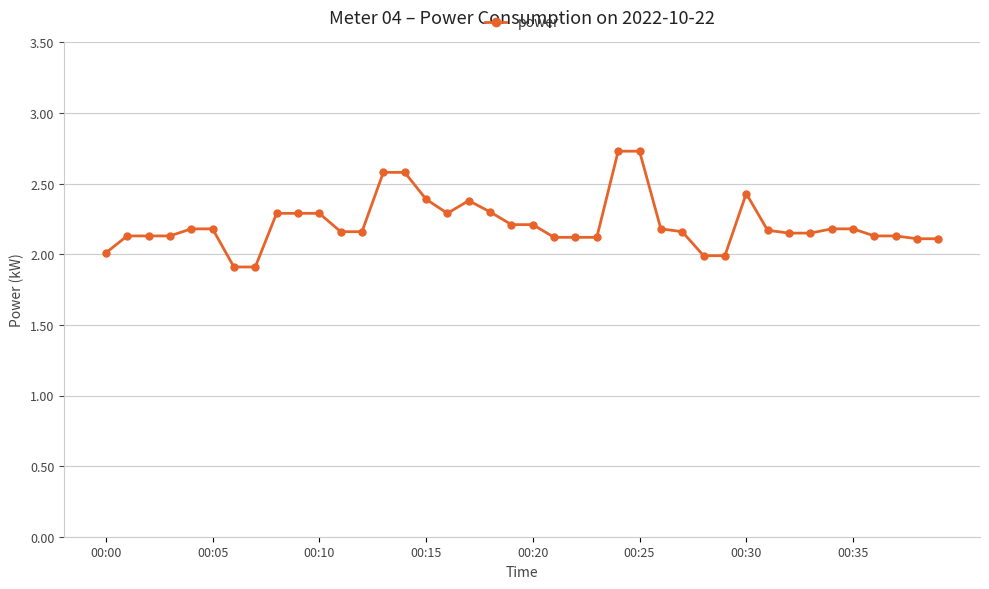

What is the value of the 19th point from the left?

2.3